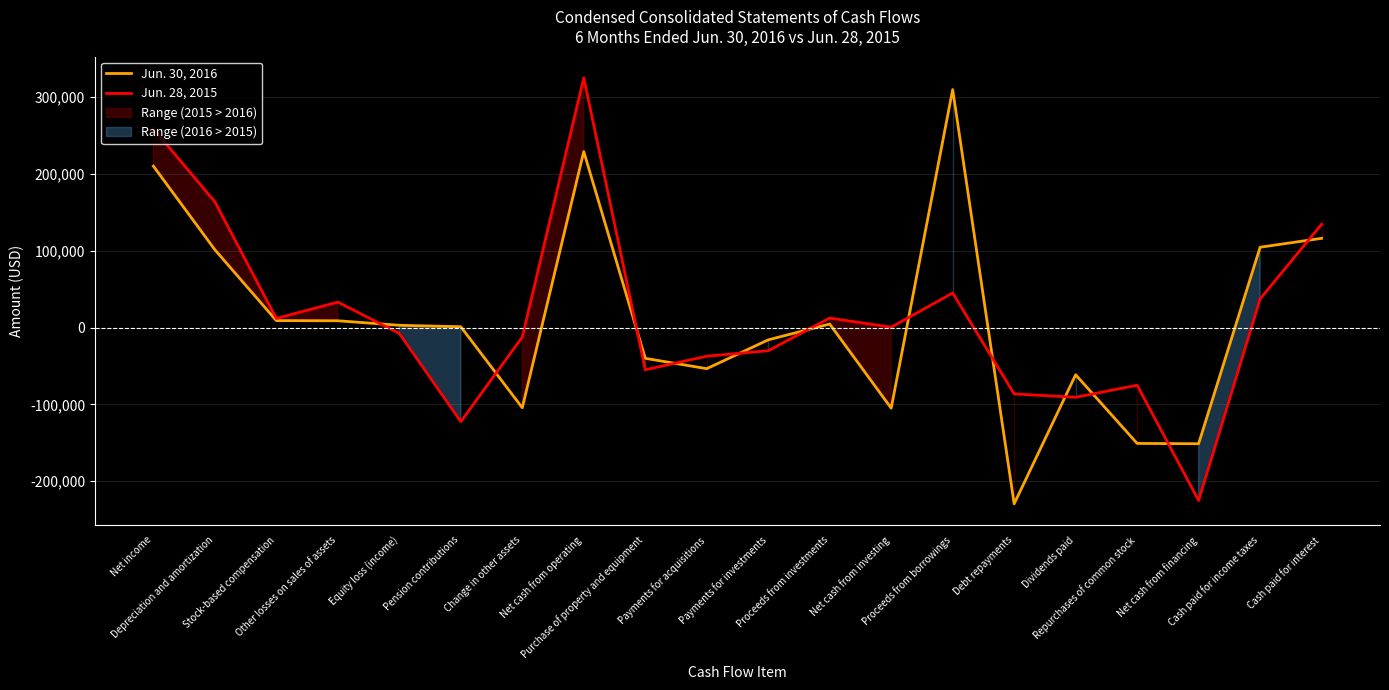

Is it true that Jun. 30, 2016 equals -229552 at Debt repayments?

True